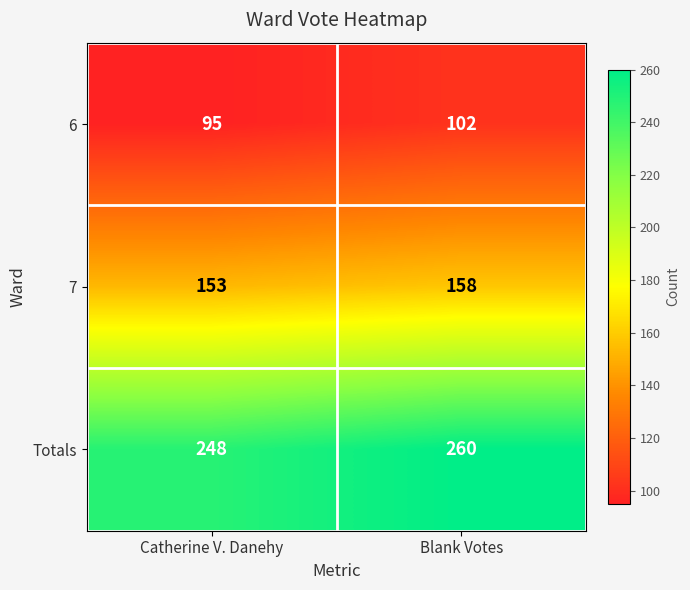

What is the difference between the maximum and minimum values in the 6 series?

7